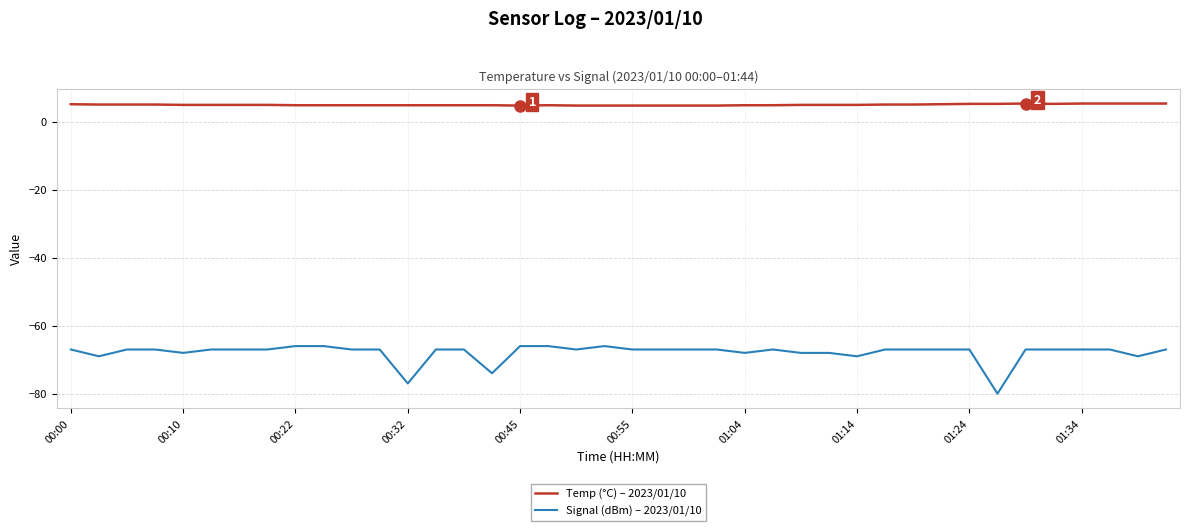

List the series in order of their overall mean, highest first.

Temp (°C) – 2023/01/10, Signal (dBm) – 2023/01/10